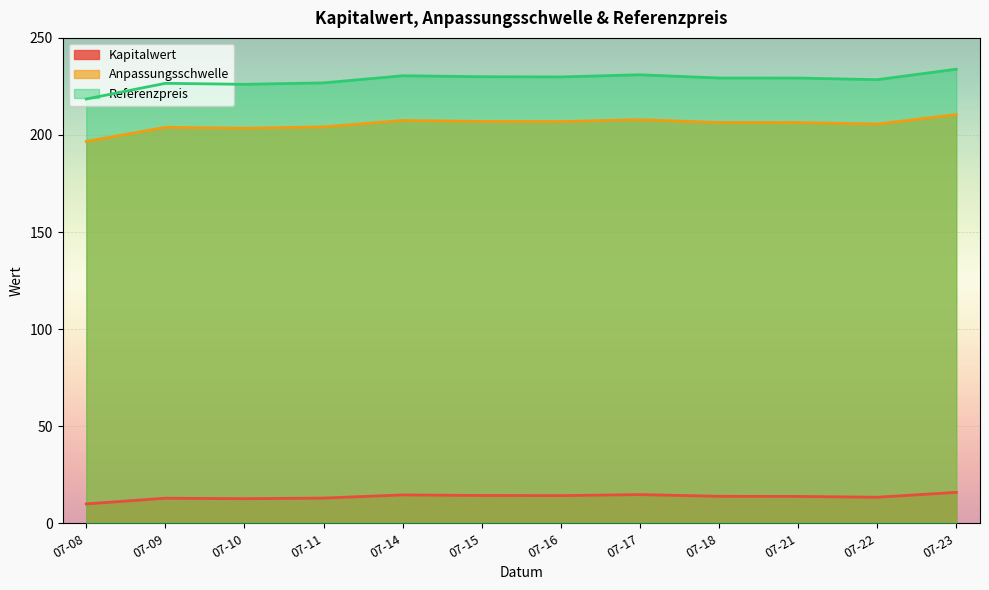

The Referenzpreis series shows 394.5 at 07-16. True or false?

False